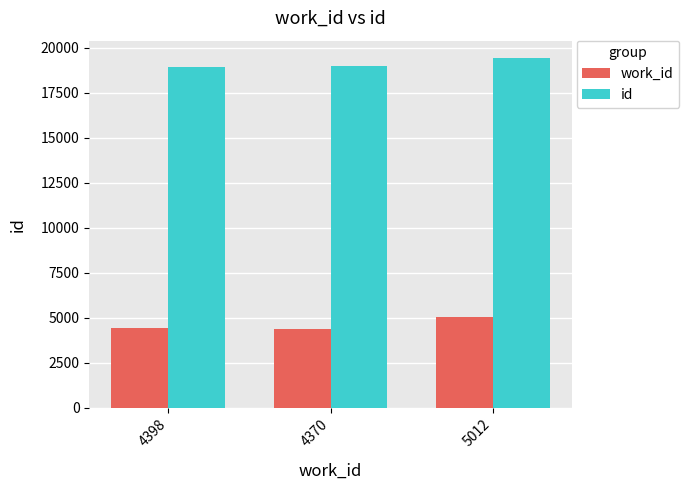

Rank the series at 5012 from lowest to highest value.

work_id, id